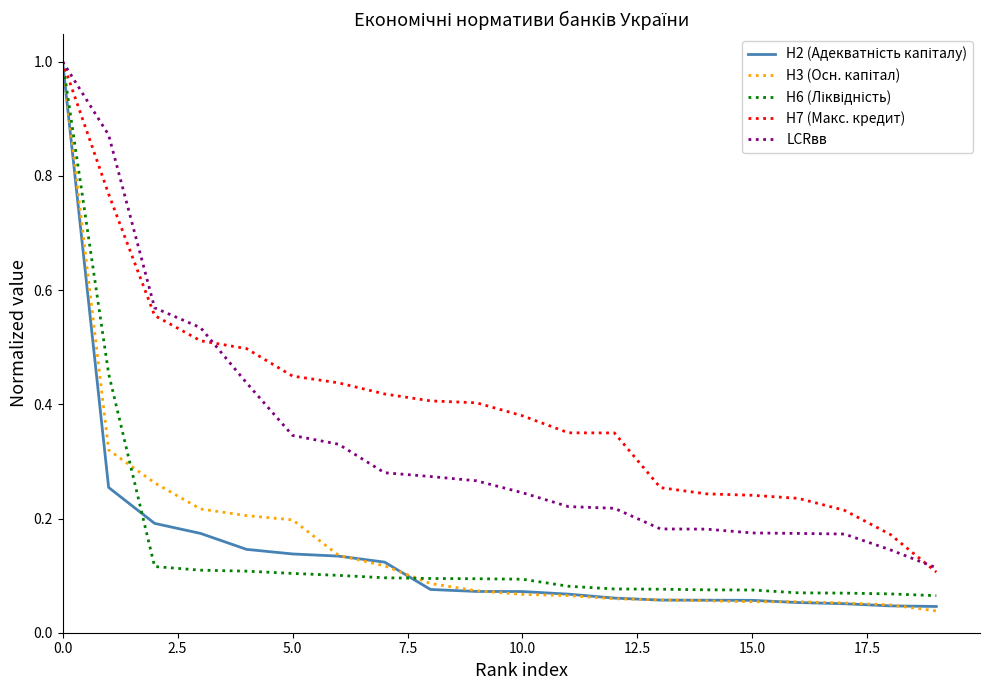

What is the greatest value displayed?

1.0